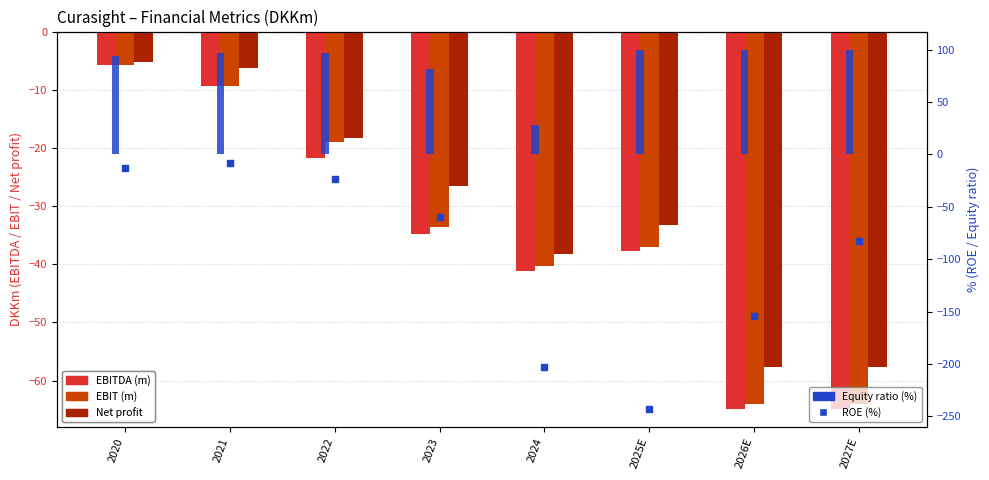

Which series has the largest total across all categories?

Equity ratio (%)